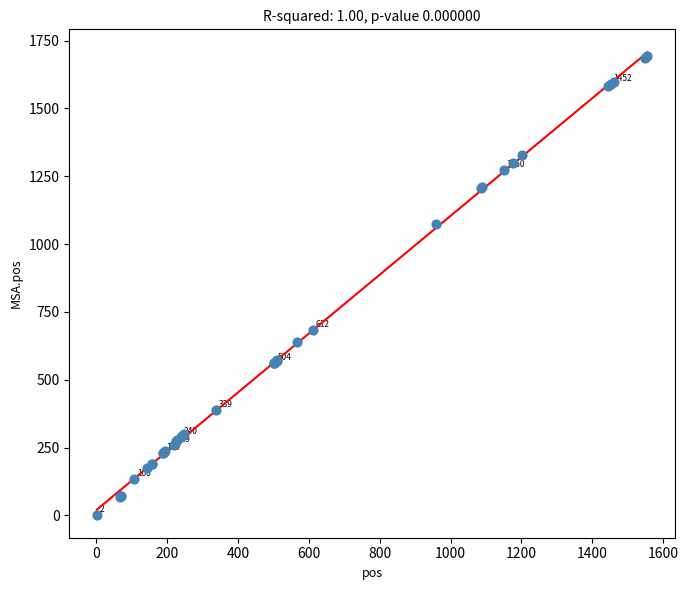

What Y value in the scatter plot is closest to 847?

685